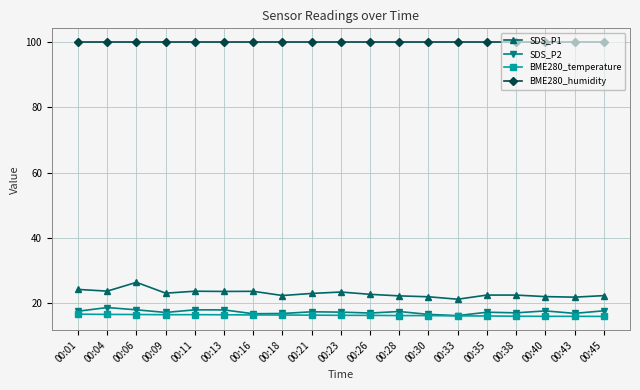

The value of BME280_temperature at 00:30 is 27.1. True or false?

False